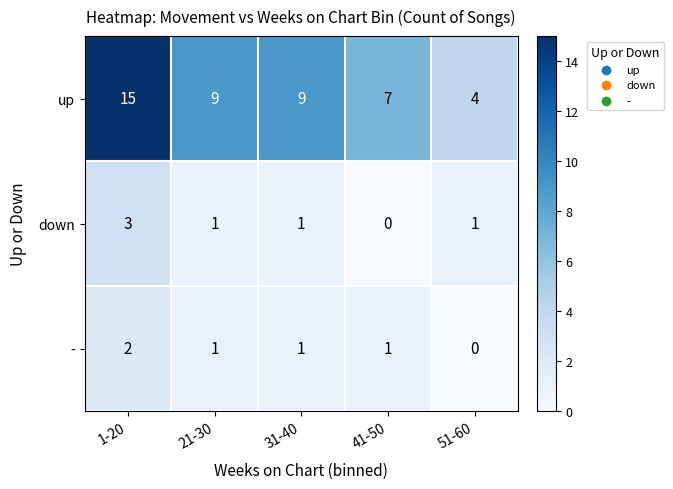

How many values in the down series are below 1?

1